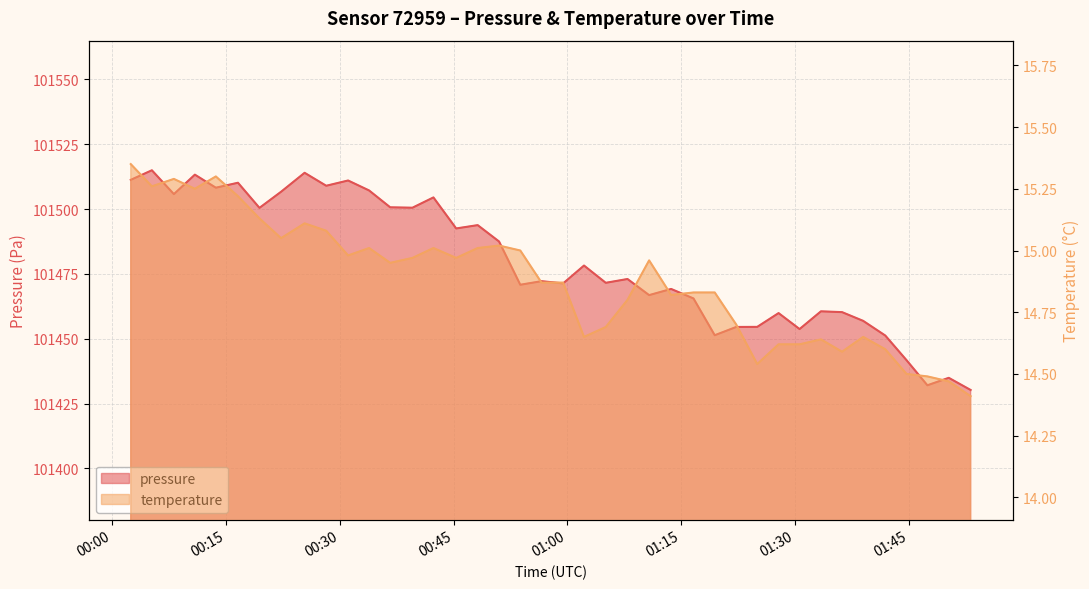

How many data points in pressure are above 101473?

20